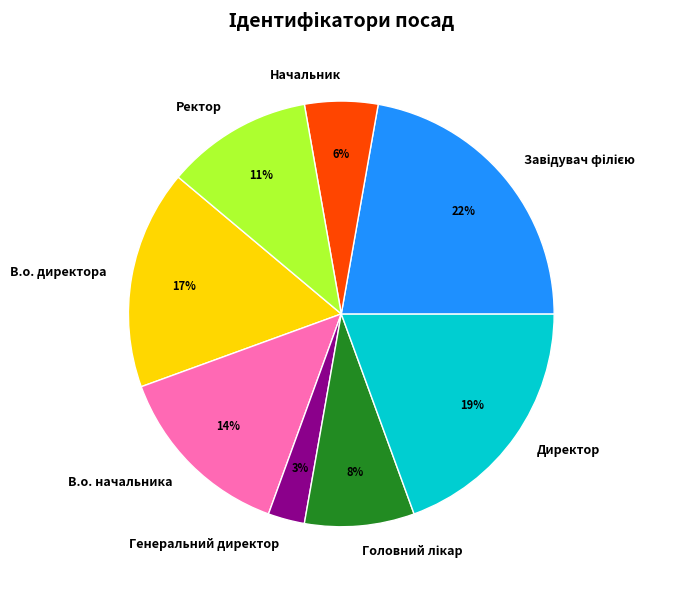

To the nearest percent, what is the difference between the largest and smallest slice percentages?

19%